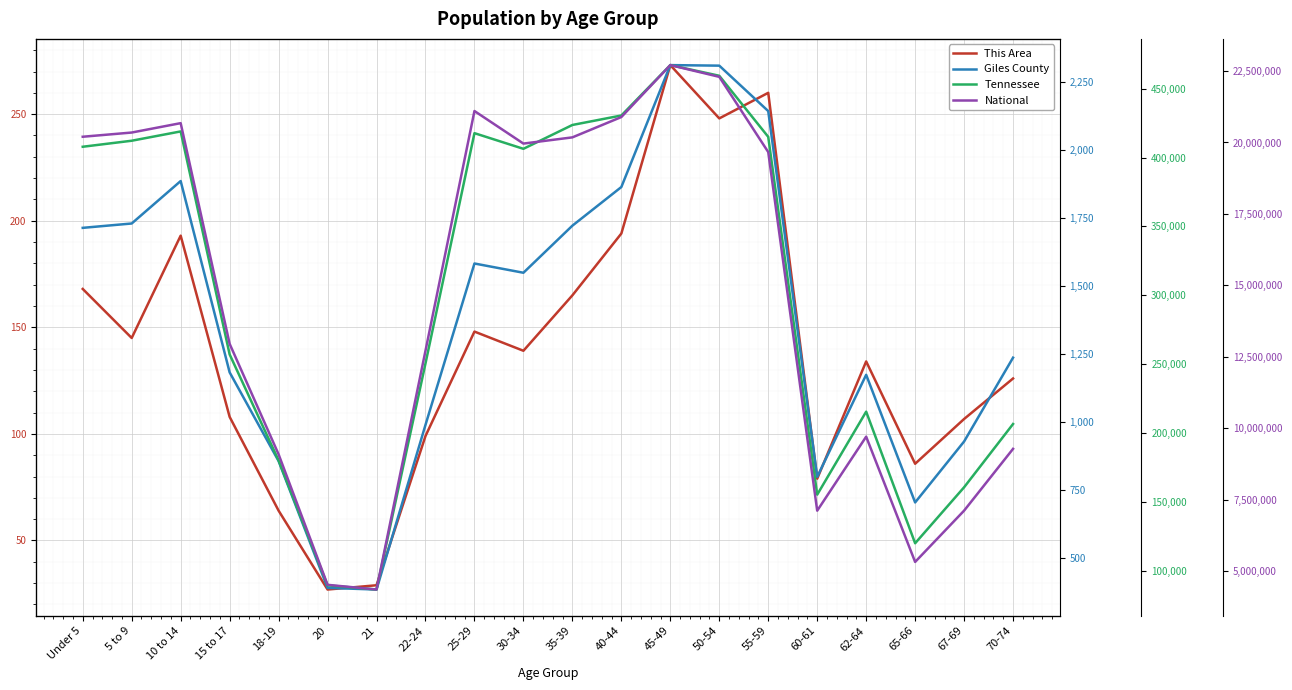

The Tennessee series shows 119944 at 65-66. True or false?

True